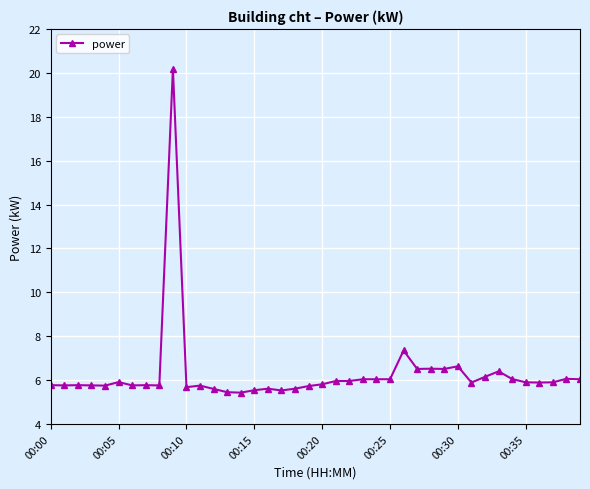

What is the minimum value shown in the chart?

5.4